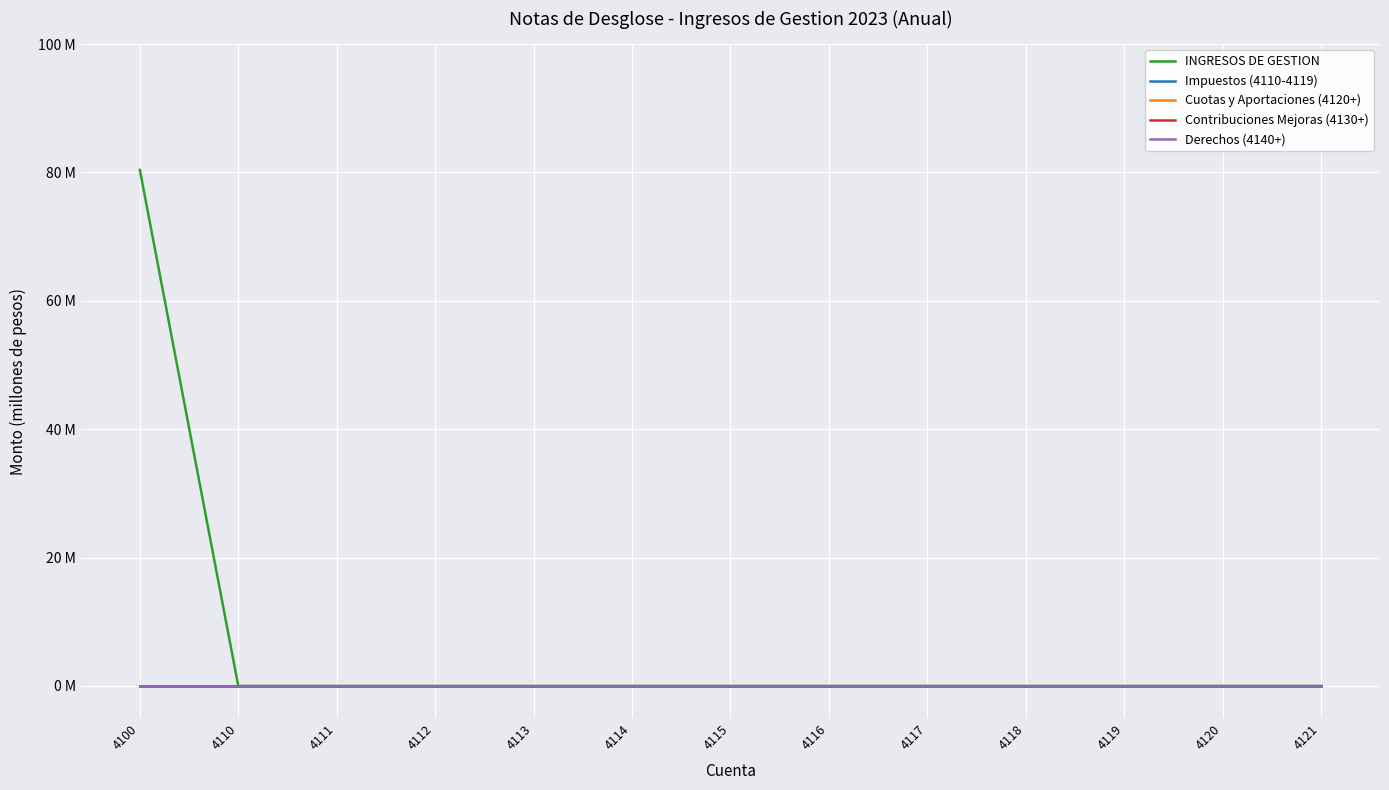

Reading left to right, what are all the values shown in this chart?

INGRESOS DE GESTION: 4100=80.4	4110=0.0	4111=0.0	4112=0.0	4113=0.0	4114=0.0	4115=0.0	4116=0.0	4117=0.0	4118=0.0	4119=0.0	4120=0.0	4121=0.0
Impuestos (4110-4119): 4100=0.0	4110=0.0	4111=0.0	4112=0.0	4113=0.0	4114=0.0	4115=0.0	4116=0.0	4117=0.0	4118=0.0	4119=0.0	4120=0.0	4121=0.0
Cuotas y Aportaciones (4120+): 4100=0.0	4110=0.0	4111=0.0	4112=0.0	4113=0.0	4114=0.0	4115=0.0	4116=0.0	4117=0.0	4118=0.0	4119=0.0	4120=0.0	4121=0.0
Contribuciones Mejoras (4130+): 4100=0.0	4110=0.0	4111=0.0	4112=0.0	4113=0.0	4114=0.0	4115=0.0	4116=0.0	4117=0.0	4118=0.0	4119=0.0	4120=0.0	4121=0.0
Derechos (4140+): 4100=0.0	4110=0.0	4111=0.0	4112=0.0	4113=0.0	4114=0.0	4115=0.0	4116=0.0	4117=0.0	4118=0.0	4119=0.0	4120=0.0	4121=0.0